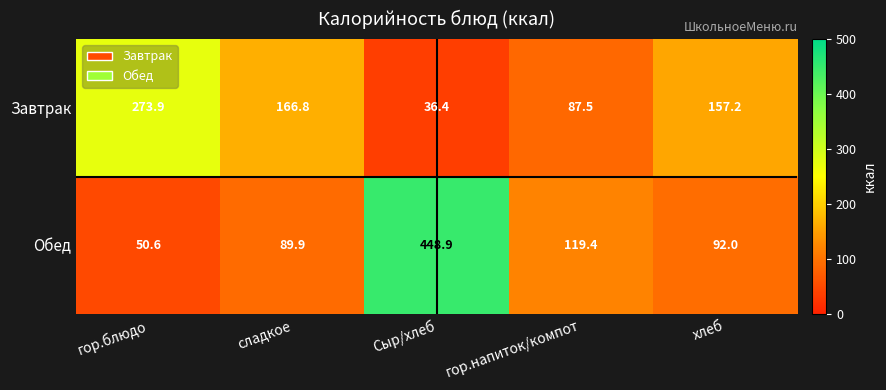

Reading left to right, list all the values displayed in this chart.

Завтрак: гор.блюдо=273.9	сладкое=166.8	Сыр/хлеб=36.4	гор.напиток/компот=87.5	хлеб=157.2
Обед: гор.блюдо=50.6	сладкое=89.9	Сыр/хлеб=448.9	гор.напиток/компот=119.4	хлеб=92.0